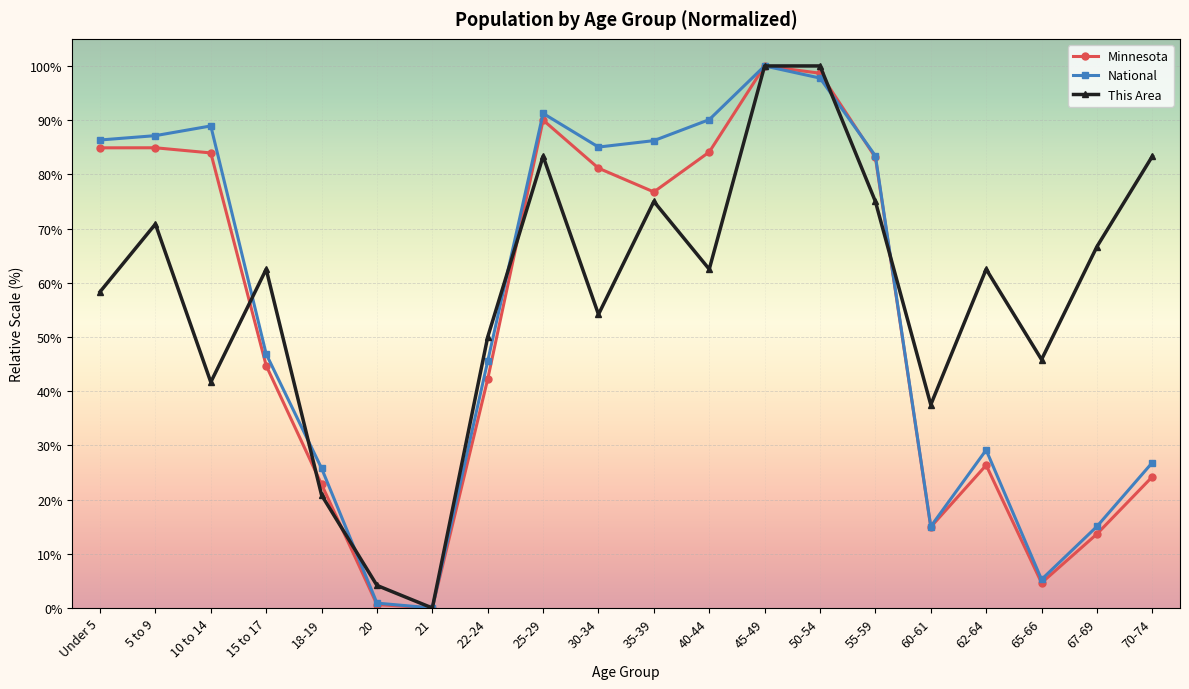

What is the average value of the This Area series?

57.7